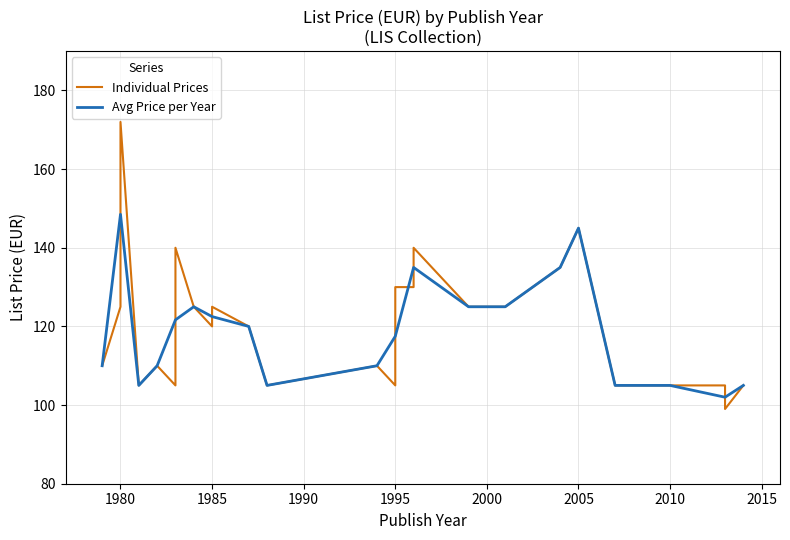

What is the approximate value at 1980, to the nearest 10?

170